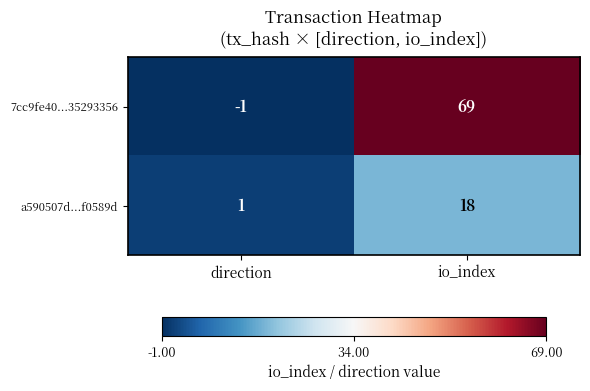

Which label corresponds to the smallest value in the chart?

direction